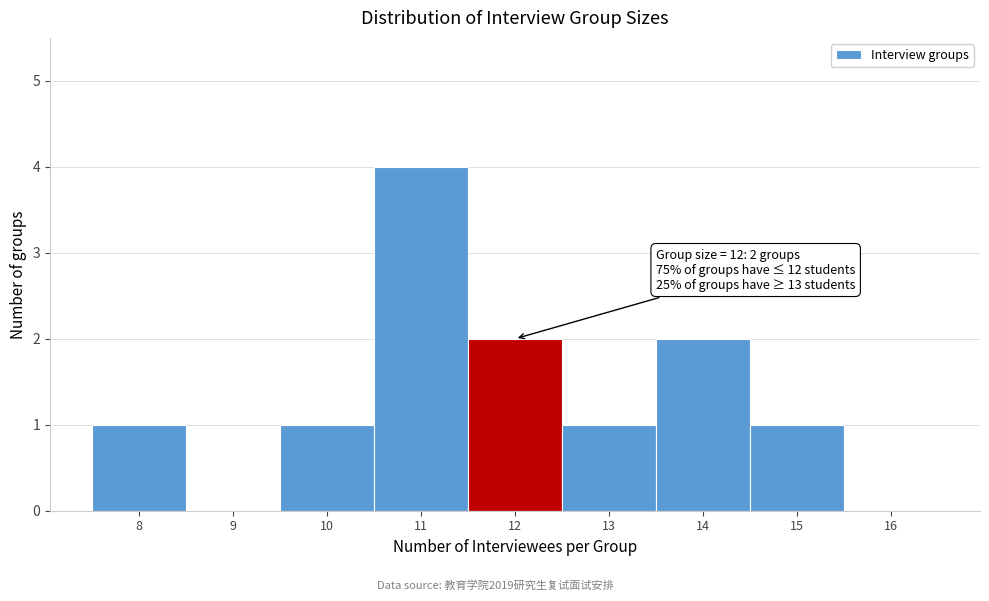

Over which range of the x-axis is the bar tallest?

10.5 to 11.5